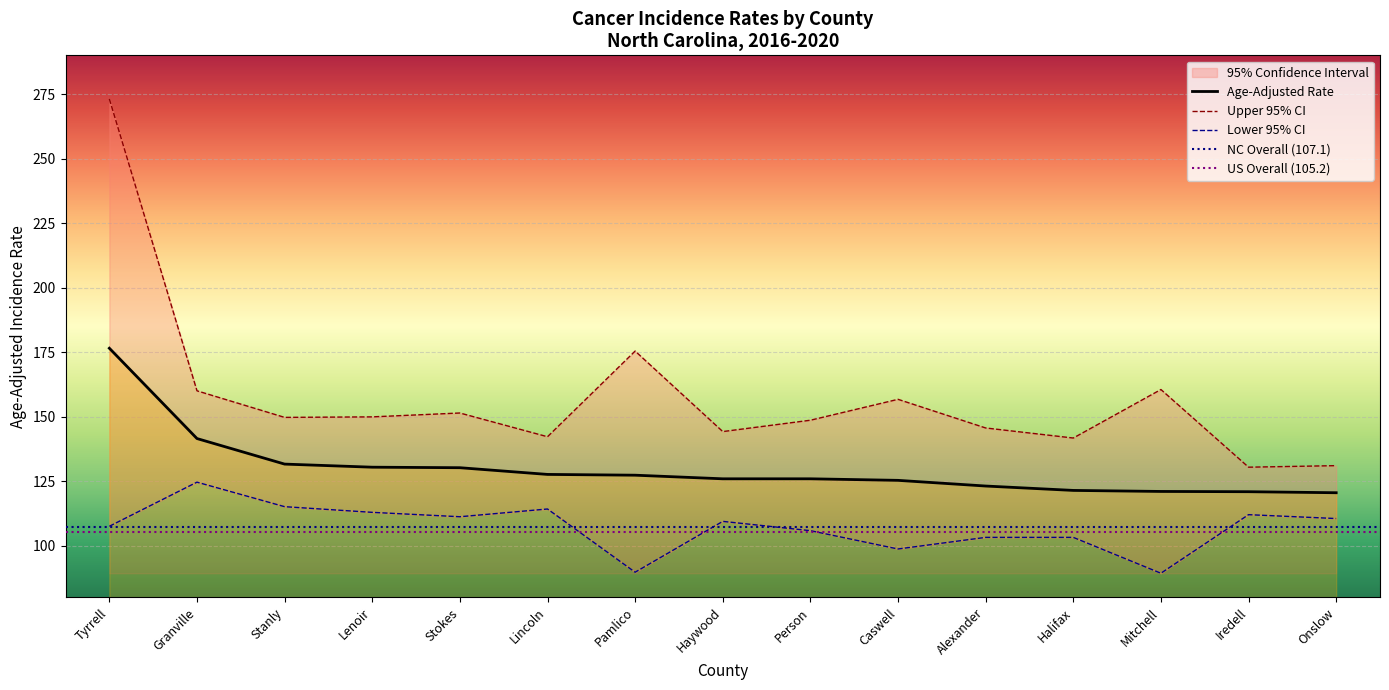

What is the difference between the second highest and second lowest values in the Lower 95% CI series?

25.4